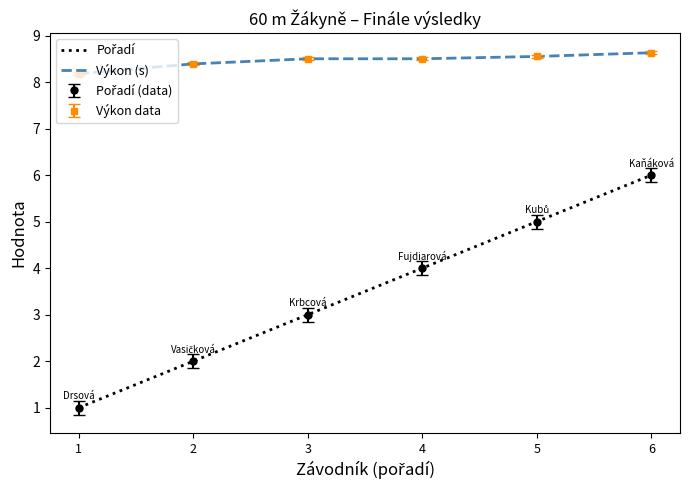

What is the highest value of the Výkon (s) series?

8.6